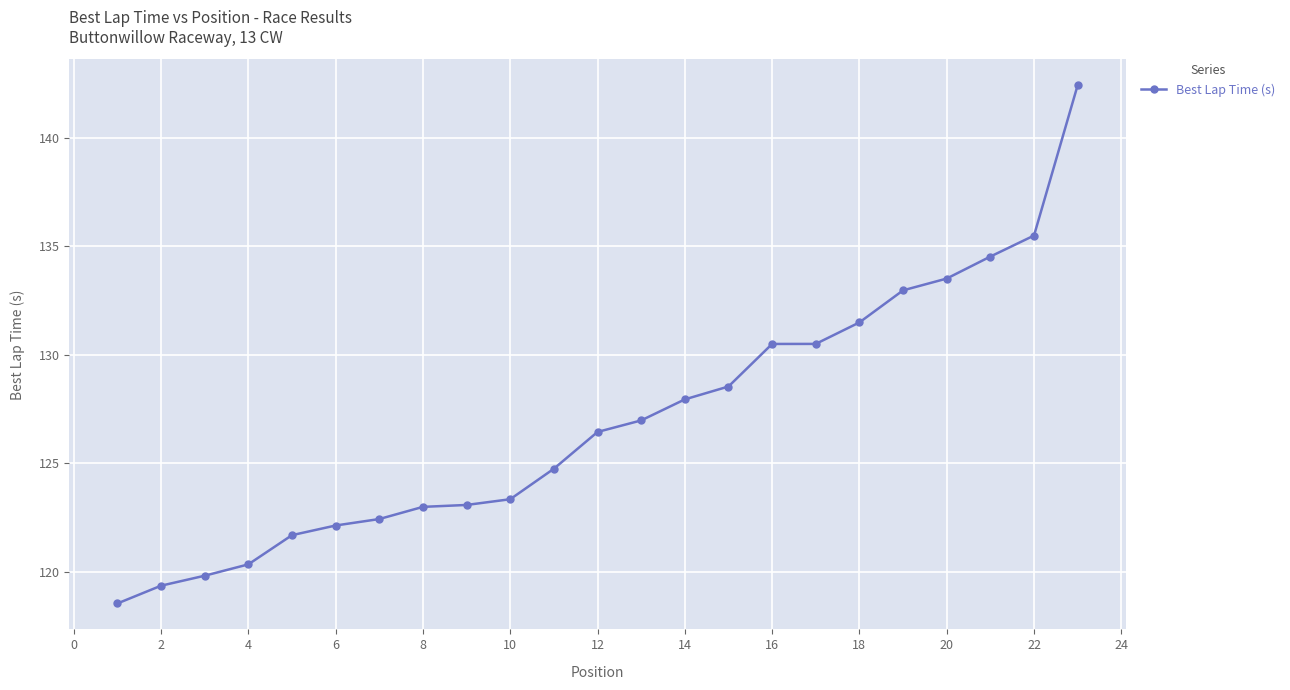

What is the difference between the maximum and minimum values?

23.9